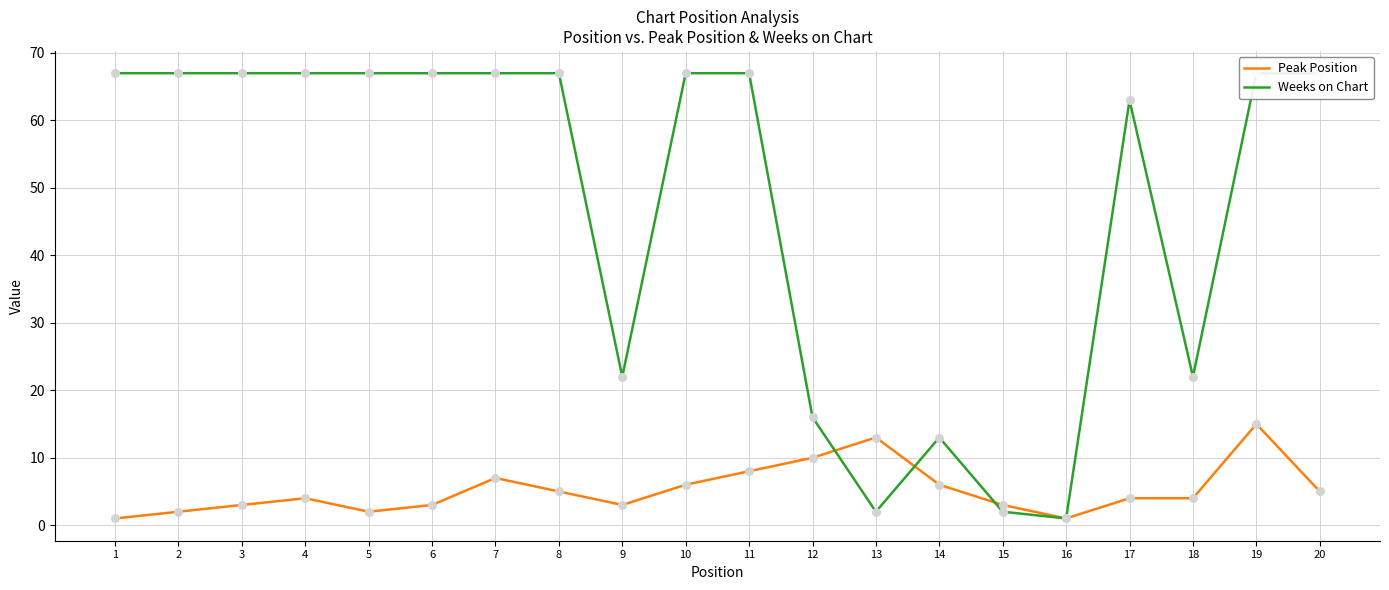

Which series has the widest spread of Y values?

Weeks on Chart